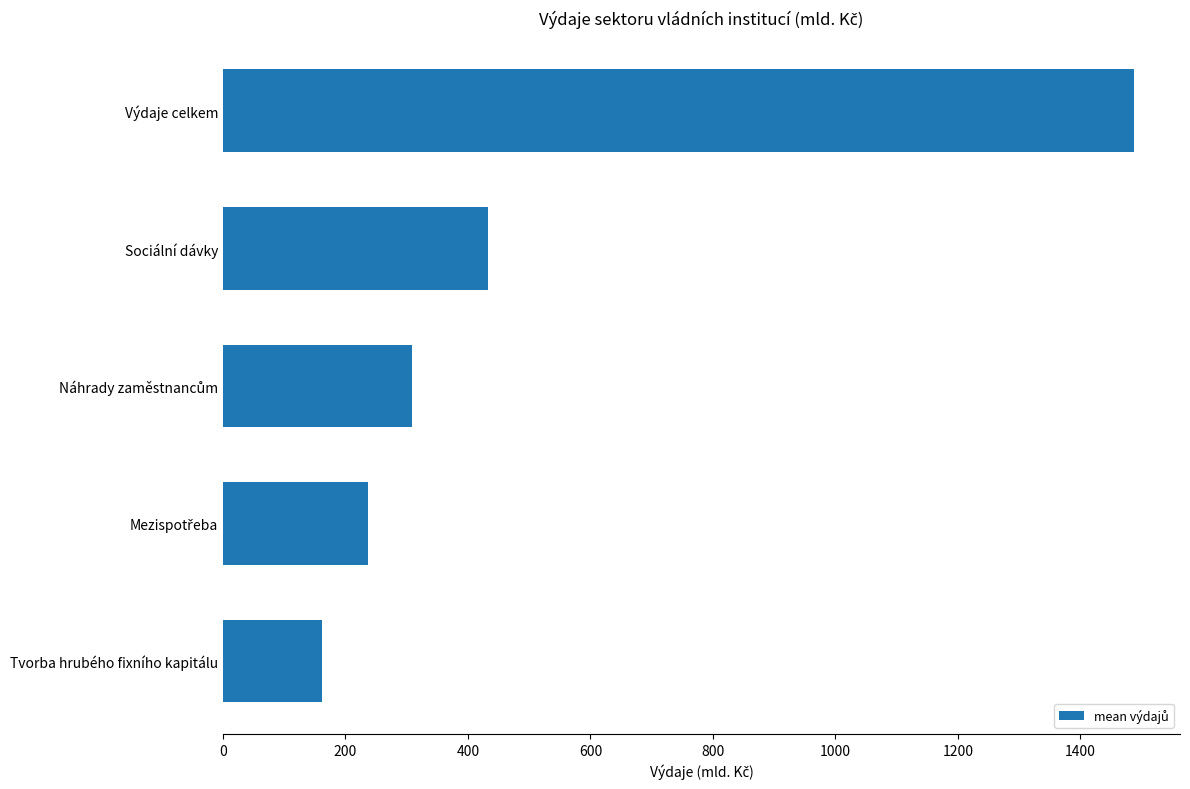

Reading top to bottom, transcribe all the data shown in this chart.

1488.1	433.0	308.4	237.4	161.8